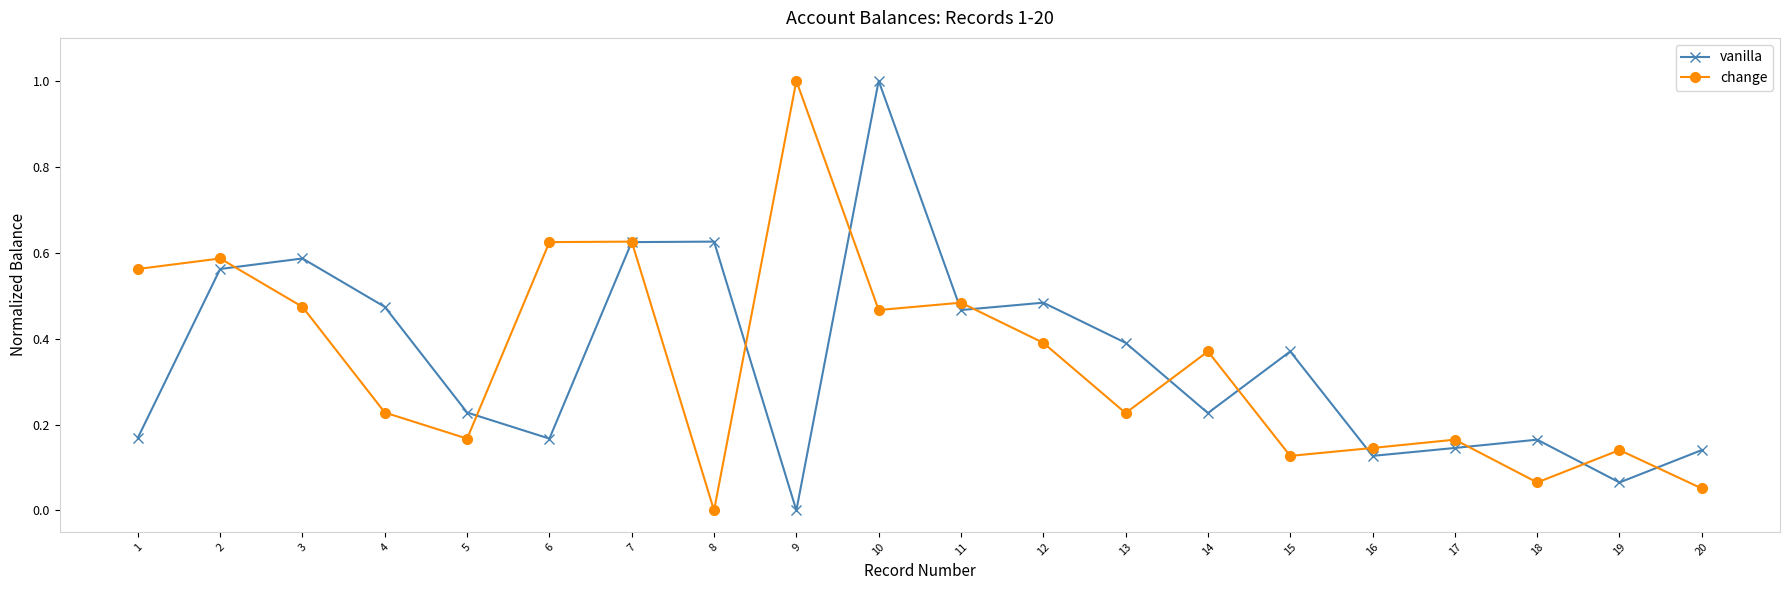

What is the highest value of the change series?

1.0